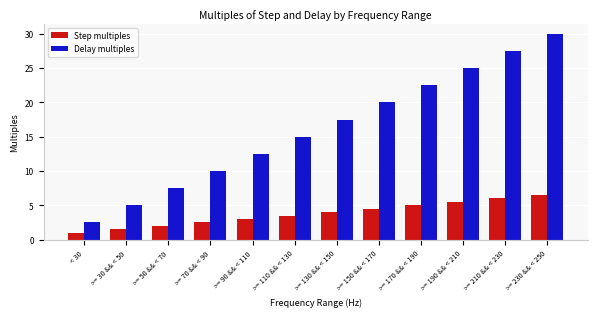

What is the label of the 10th bar from the right?

>= 50 && < 70